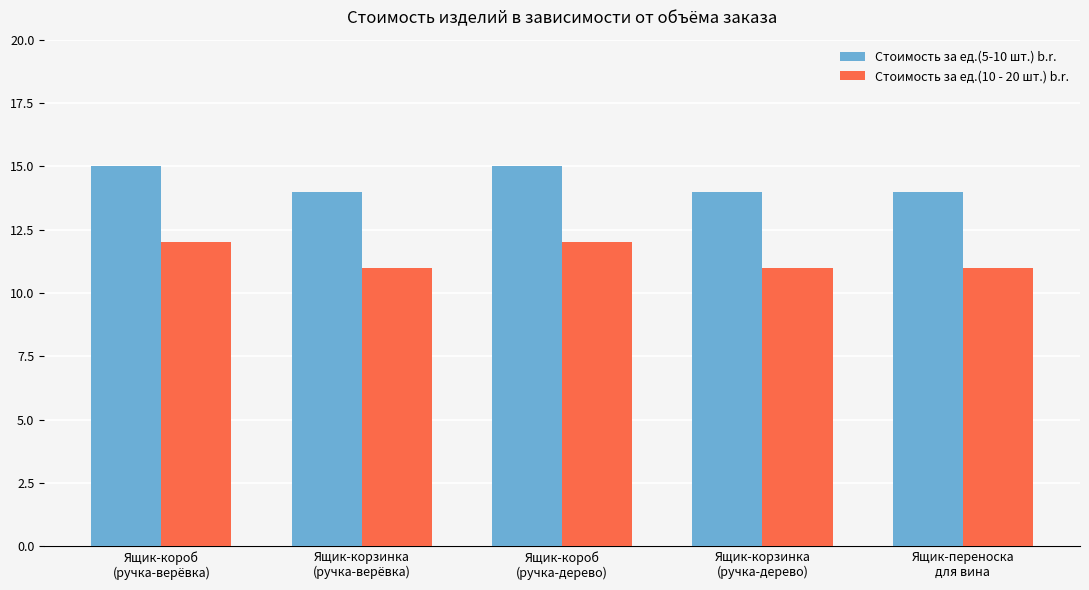

What is the smallest value displayed?

11